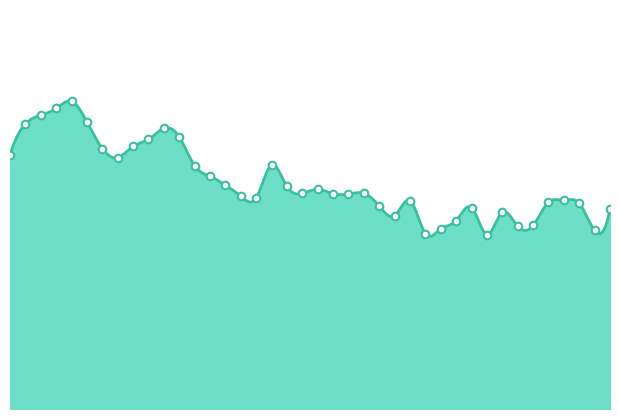

What is the change in value from 00:53 to 01:18?

-5.7